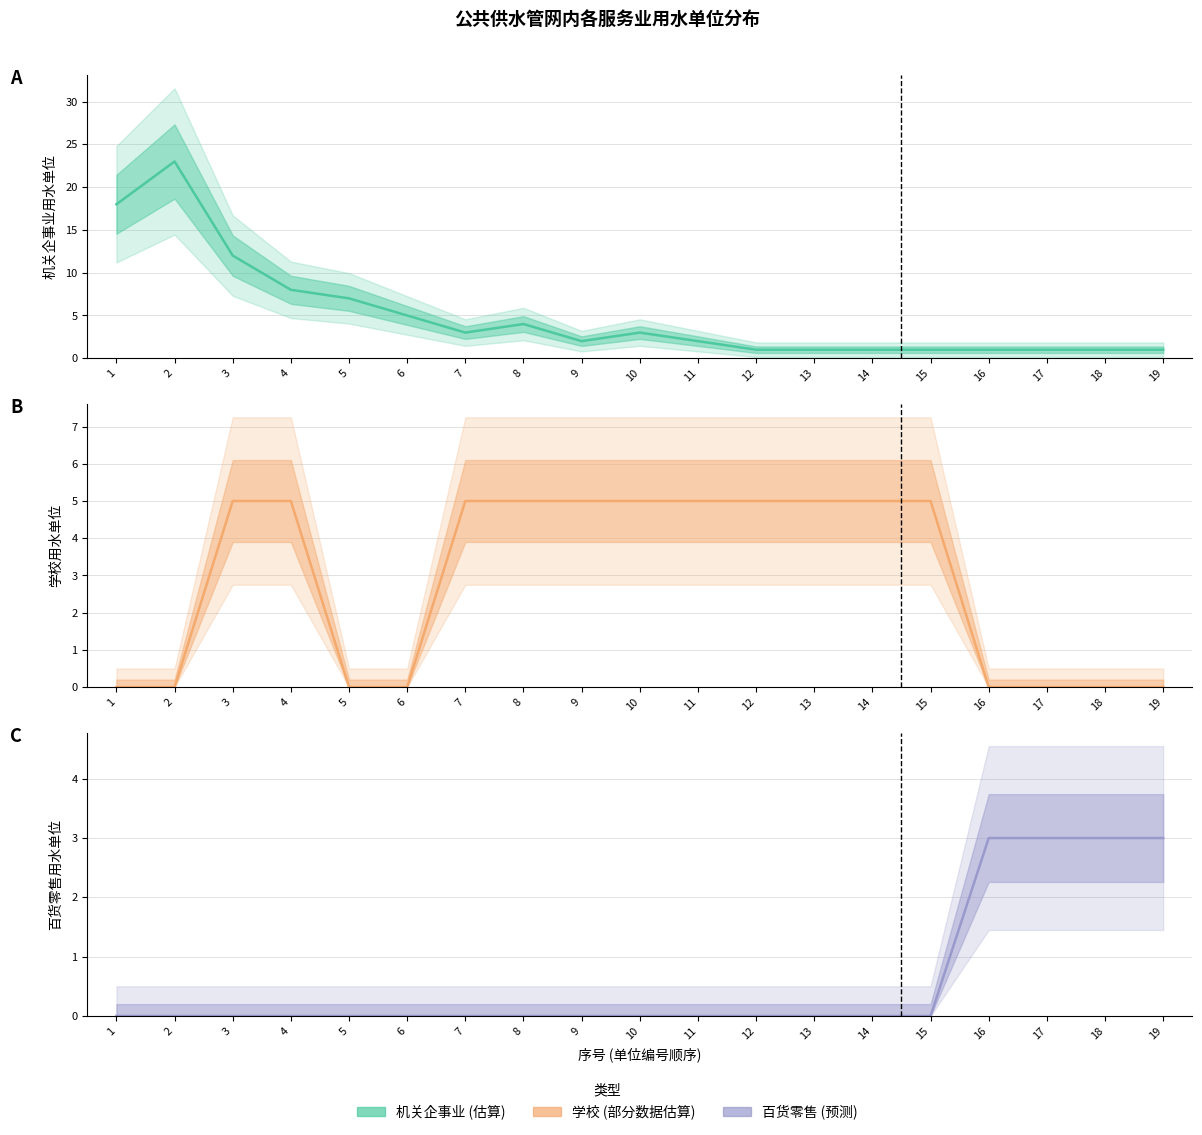

Does the chart display data point markers on the line(s)?

No